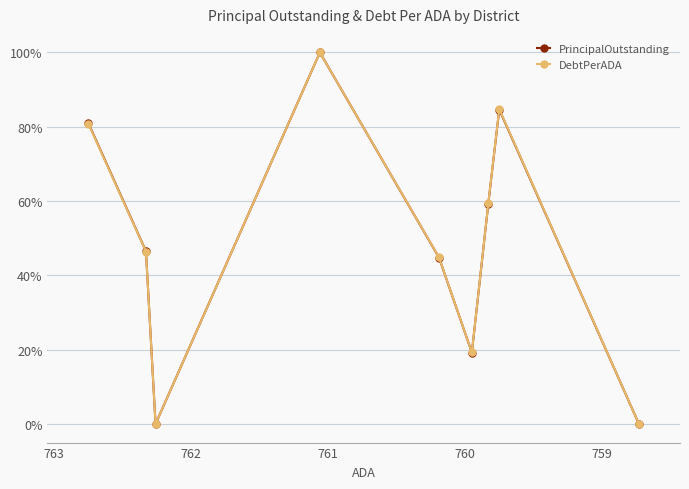

Does the chart display data point markers on the line(s)?

Yes